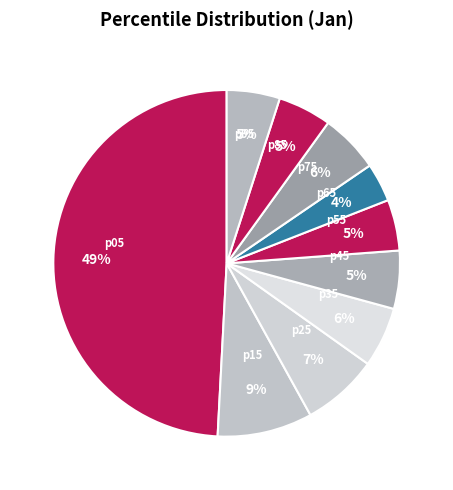

Does any single category account for the majority?

No